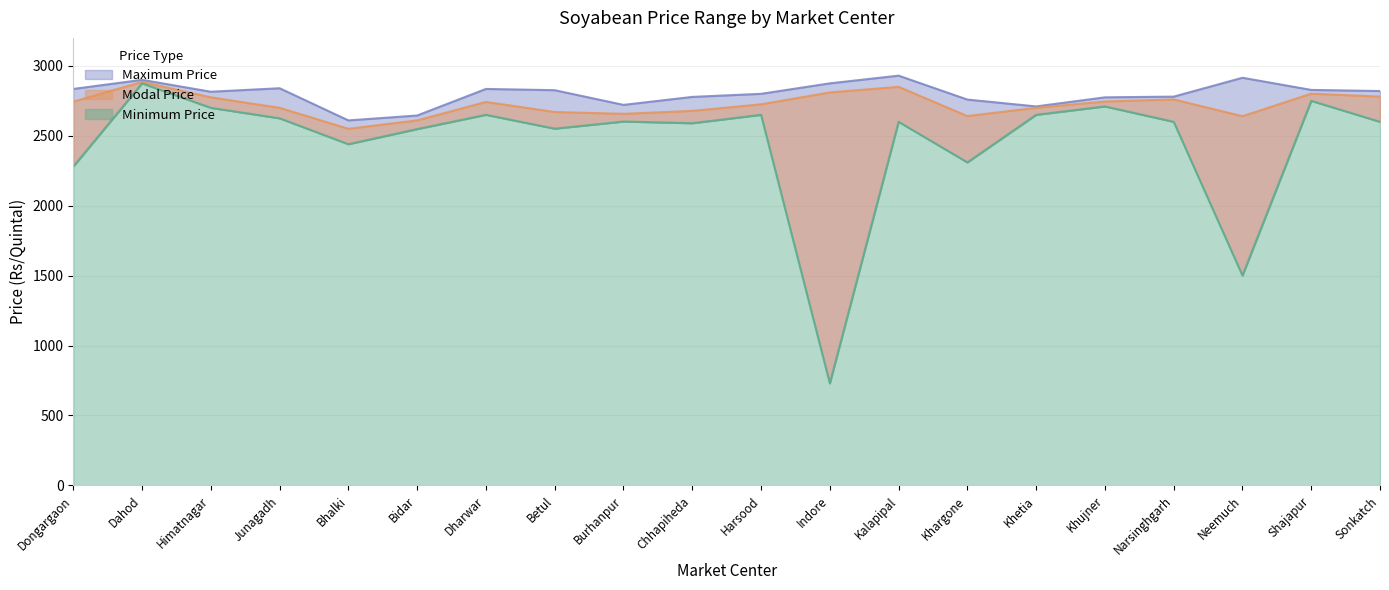

What is the greatest value displayed?

2930